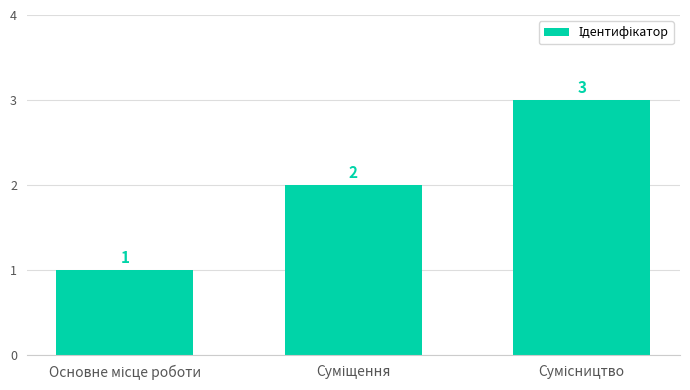

Does the chart contain stacked bars?

No